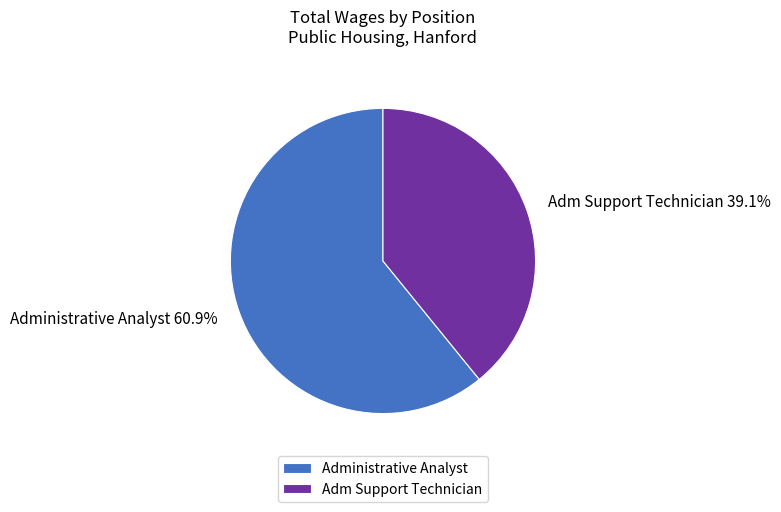

How many segments does this pie chart have?

2